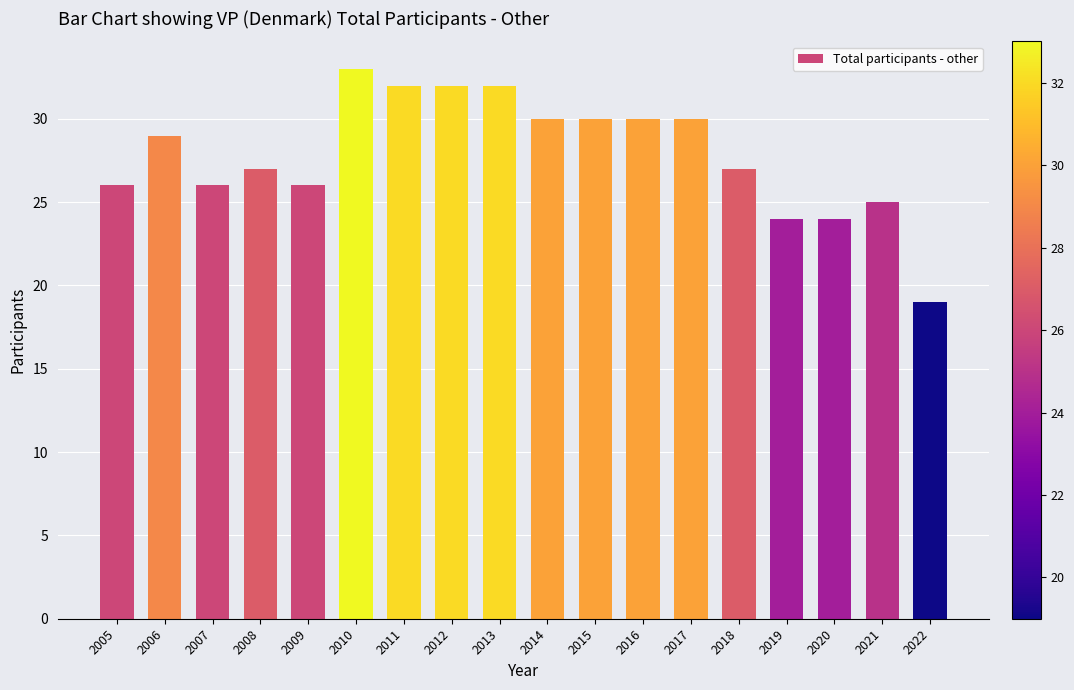

Which label corresponds to the smallest value in the chart?

2022